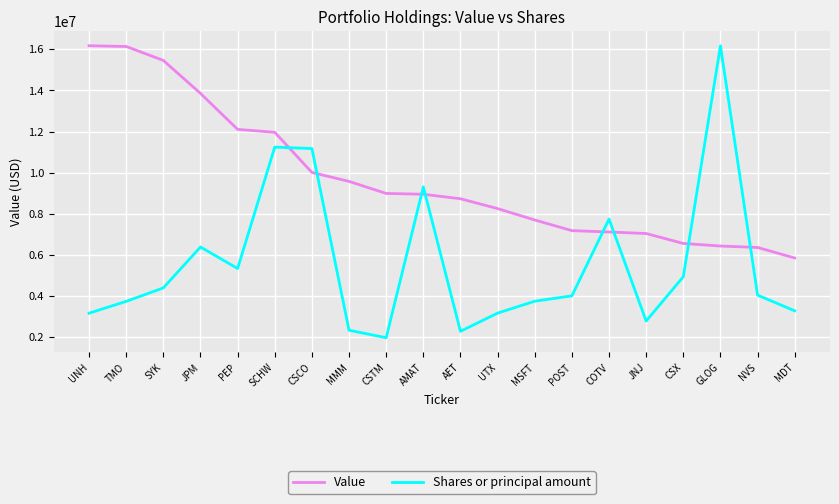

Which series has the widest spread of values?

Shares or principal amount